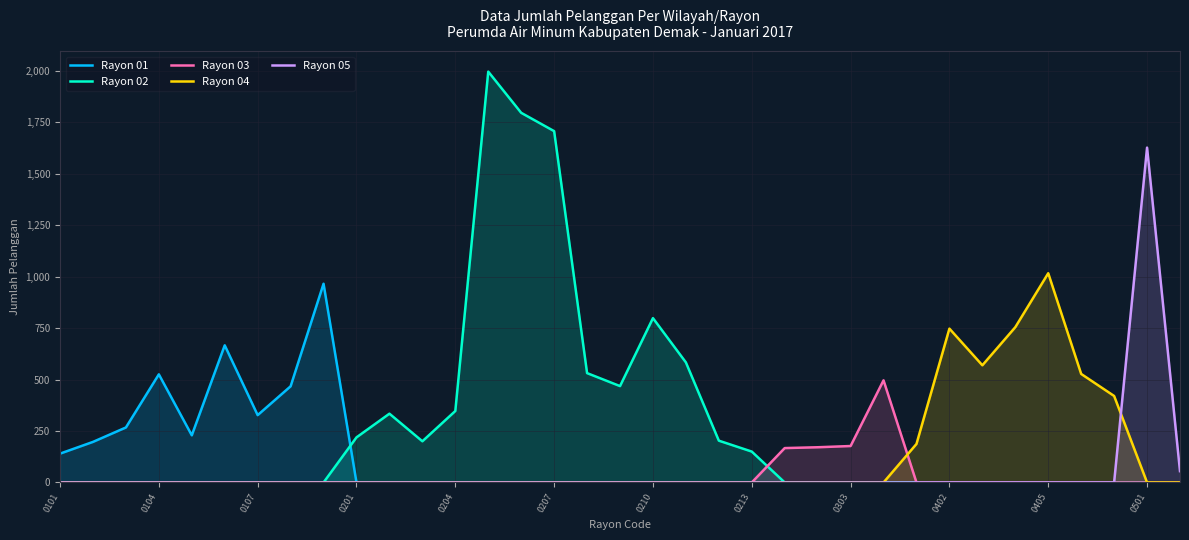

What is the total value across all series at 19?

583